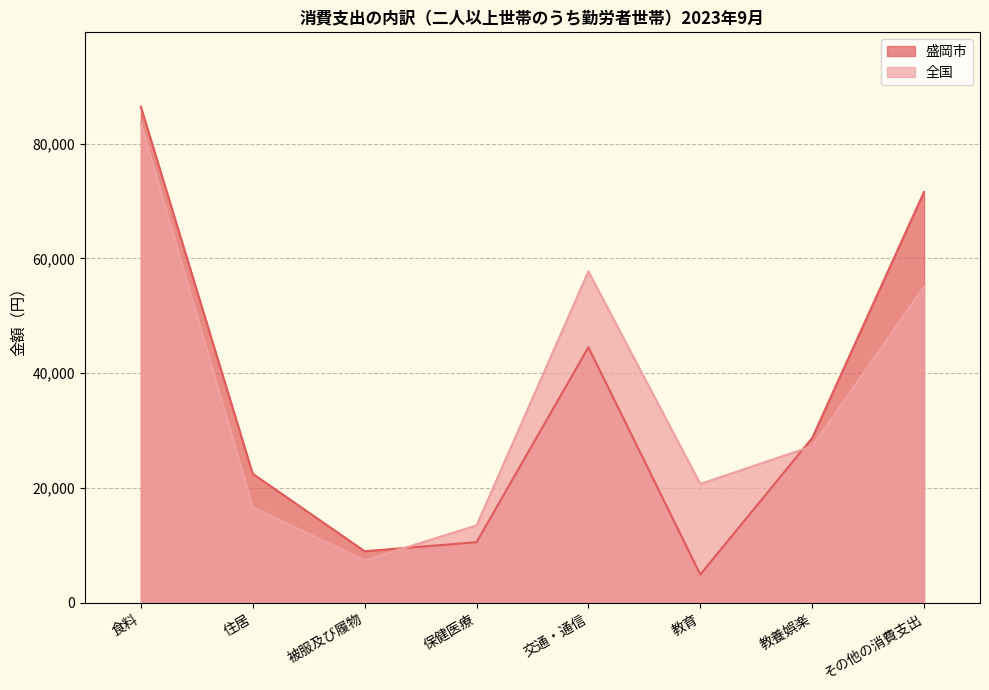

Which series has the largest total across all categories?

全国